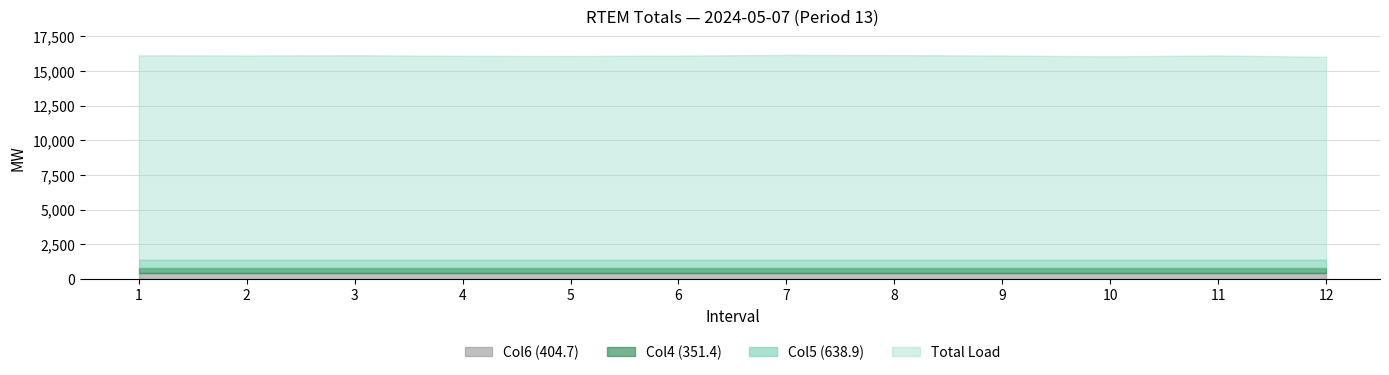

Reading left to right, extract all data points from this chart.

Total Load: 1=16125.7	2=16113.9	3=16130.7	4=16086.7	5=16074.1	6=16105.4	7=16155.3	8=16138.4	9=16109.4	10=16050.1	11=16113.5	12=16017.5
Col4 (351.4): 1=351.4	2=351.4	3=351.4	4=351.4	5=351.4	6=351.4	7=351.4	8=351.4	9=351.4	10=351.4	11=351.4	12=351.4
Col5 (638.9): 1=638.9	2=638.9	3=638.9	4=638.9	5=638.9	6=638.9	7=638.9	8=638.9	9=638.9	10=638.9	11=638.9	12=638.9
Col6 (404.7): 1=404.7	2=404.7	3=404.7	4=404.7	5=404.7	6=404.7	7=404.7	8=404.7	9=404.7	10=404.7	11=404.7	12=404.7